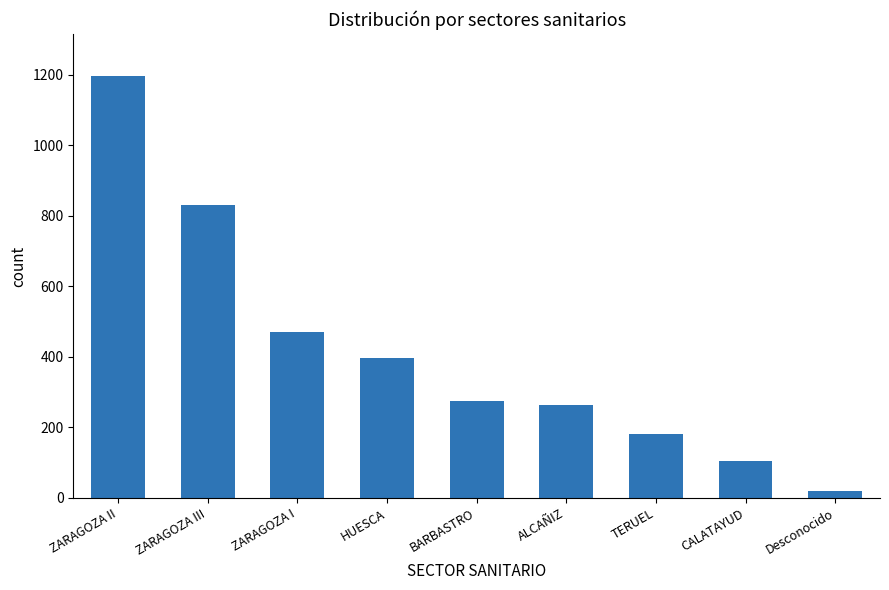

Rank the categories by value from highest to lowest.

ZARAGOZA II, ZARAGOZA III, ZARAGOZA I, HUESCA, BARBASTRO, ALCAÑIZ, TERUEL, CALATAYUD, Desconocido